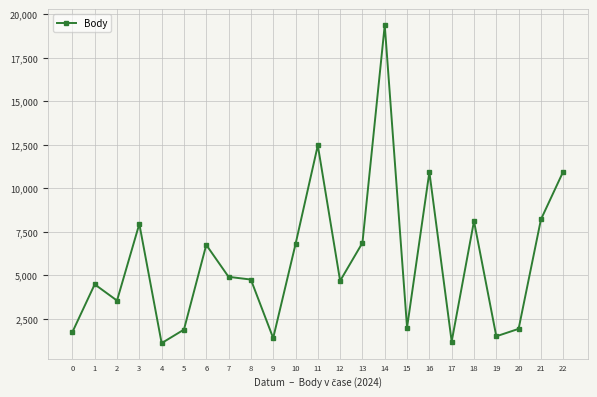

What value does the data have at 12?

4690